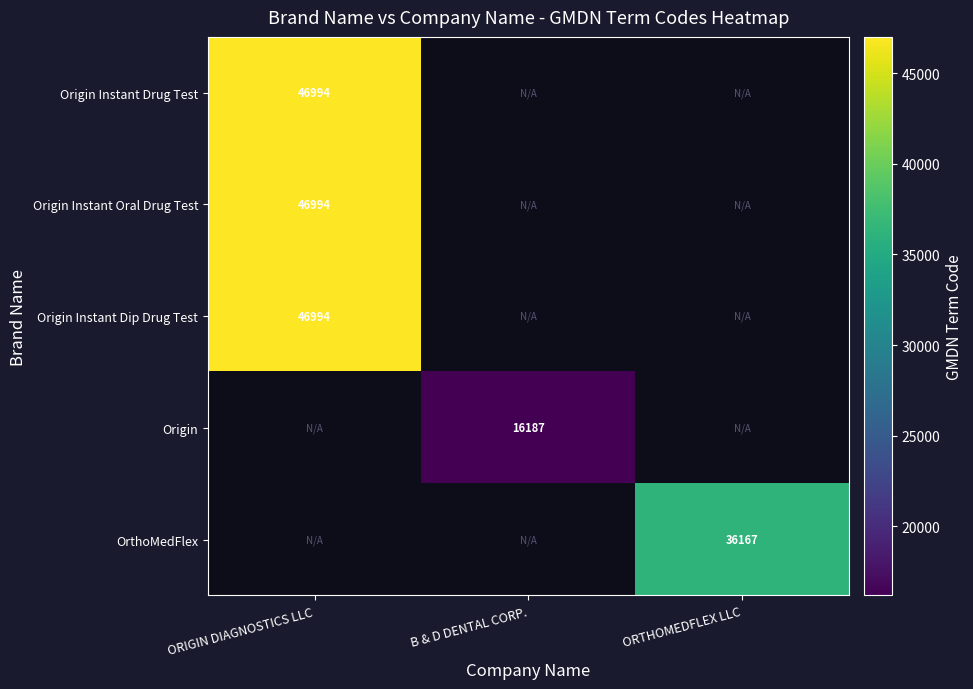

The Origin Instant Oral Drug Test series shows 46994 at ORIGIN DIAGNOSTICS LLC. True or false?

True